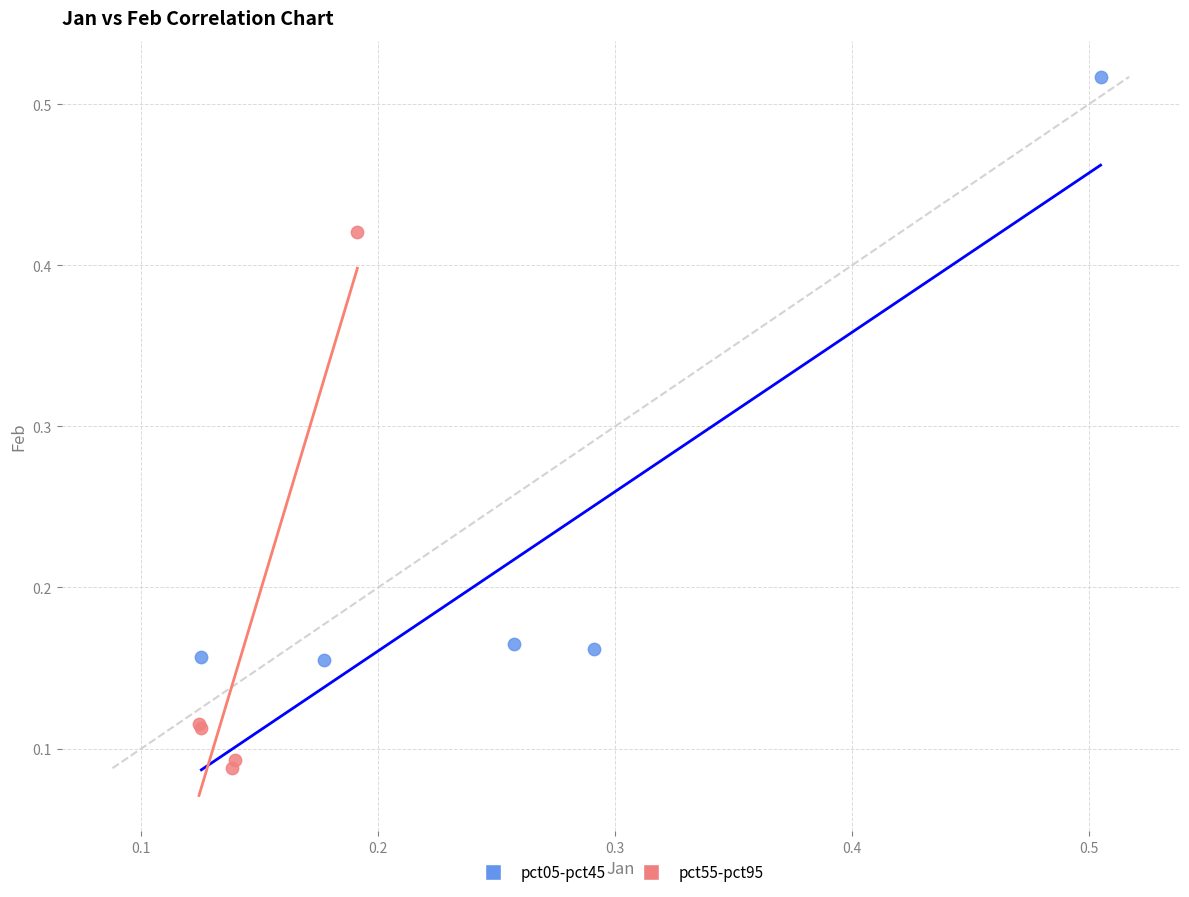

What are all the series names shown in the legend?

pct05-pct45, pct55-pct95